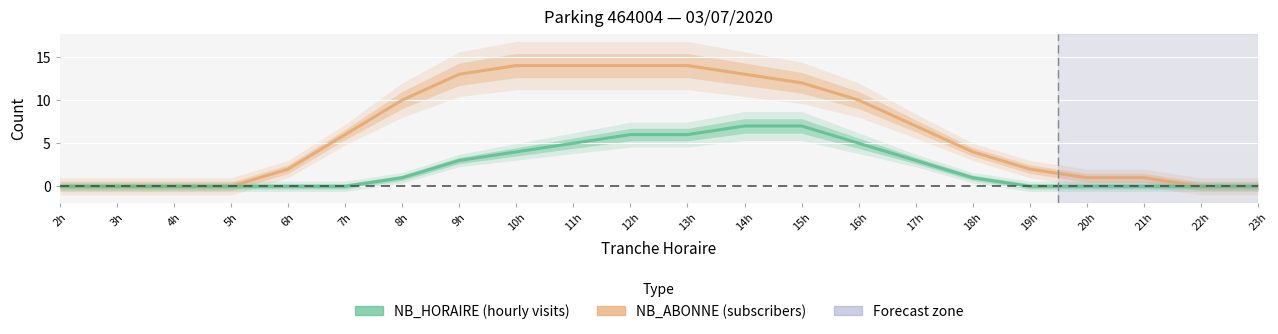

How many lines are shown in the chart?

2